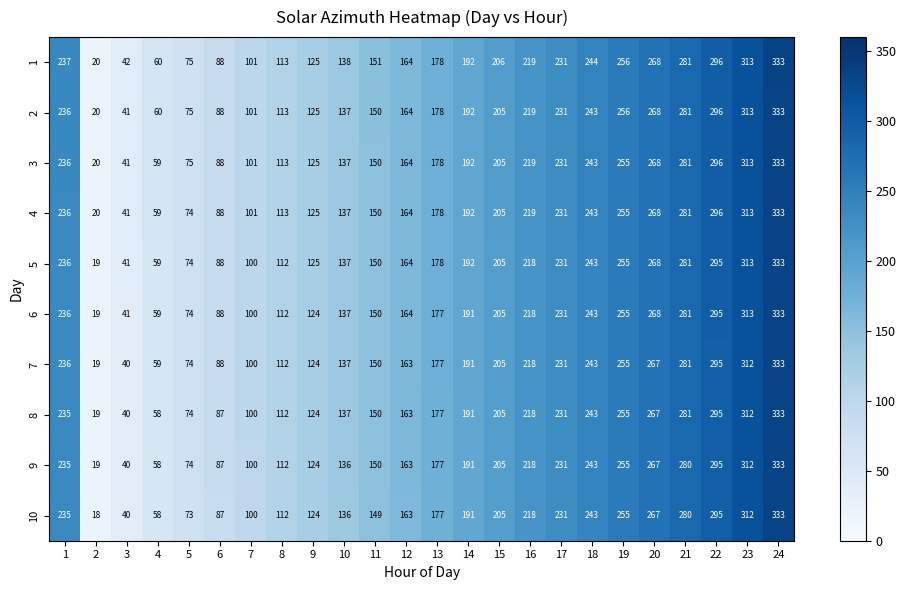

Which label corresponds to the largest value in the chart?

24